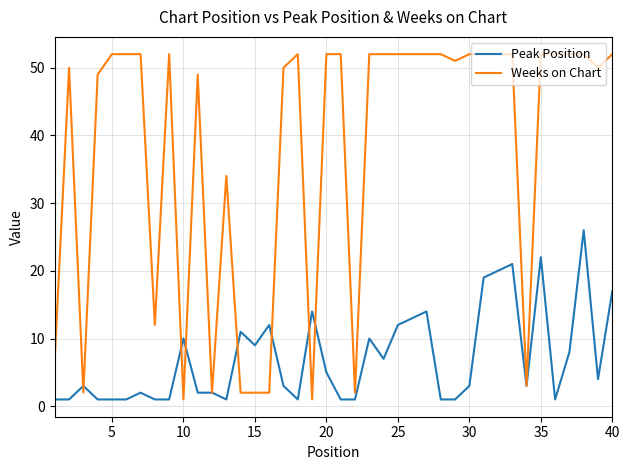

What is the greatest value displayed?

52